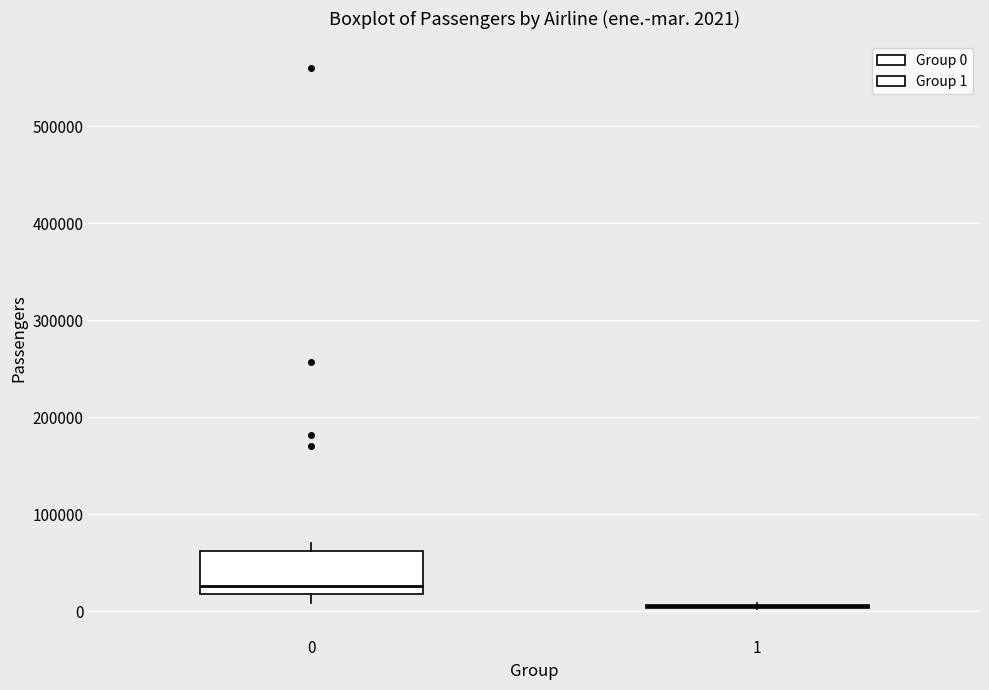

Comparing the boxes themselves (not the whiskers), which one is the tallest?

0